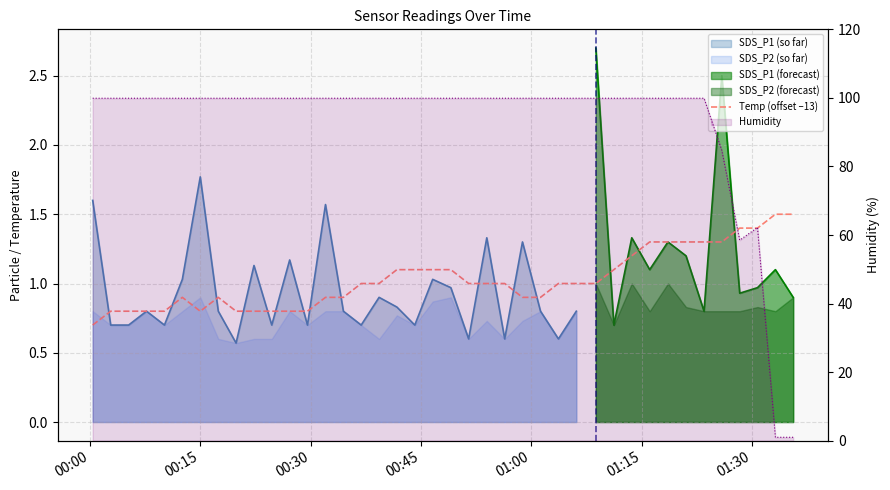

How many categories are shown in the chart?

40